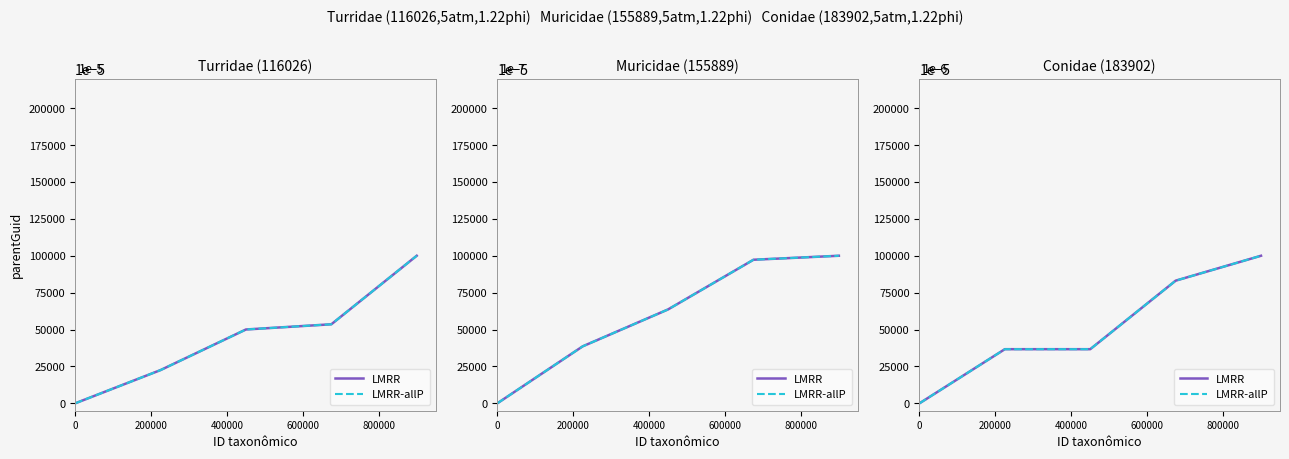

How many lines are shown in the chart?

2